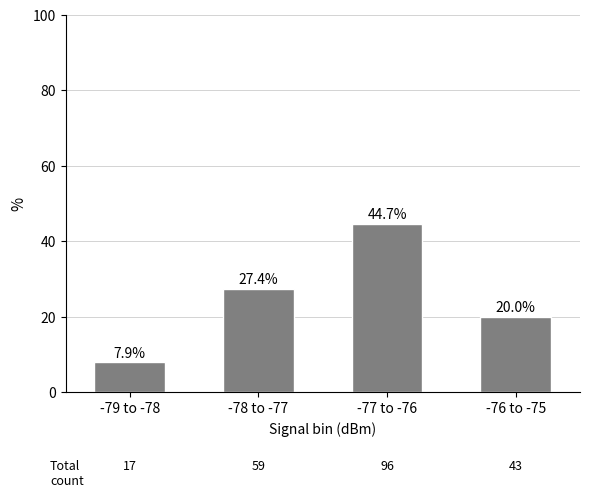

The value at -78 to -77 is 13.4. True or false?

False